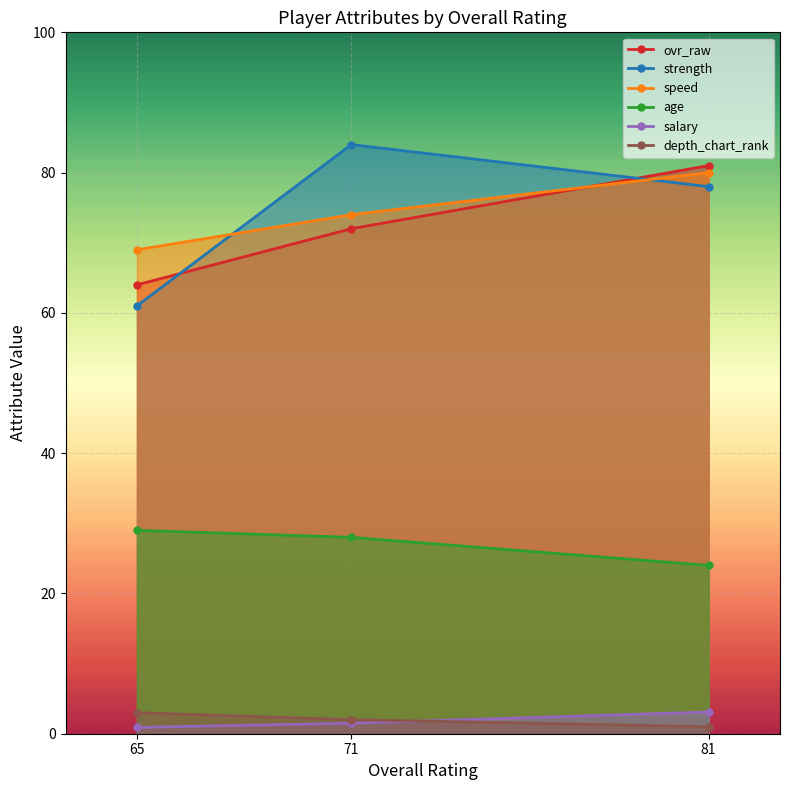

The value of age at 65 is 50.0. True or false?

False